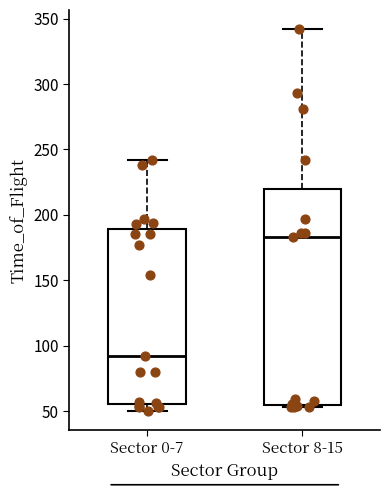

Comparing the boxes themselves (not the whiskers), which one is the tallest?

Sector 8-15